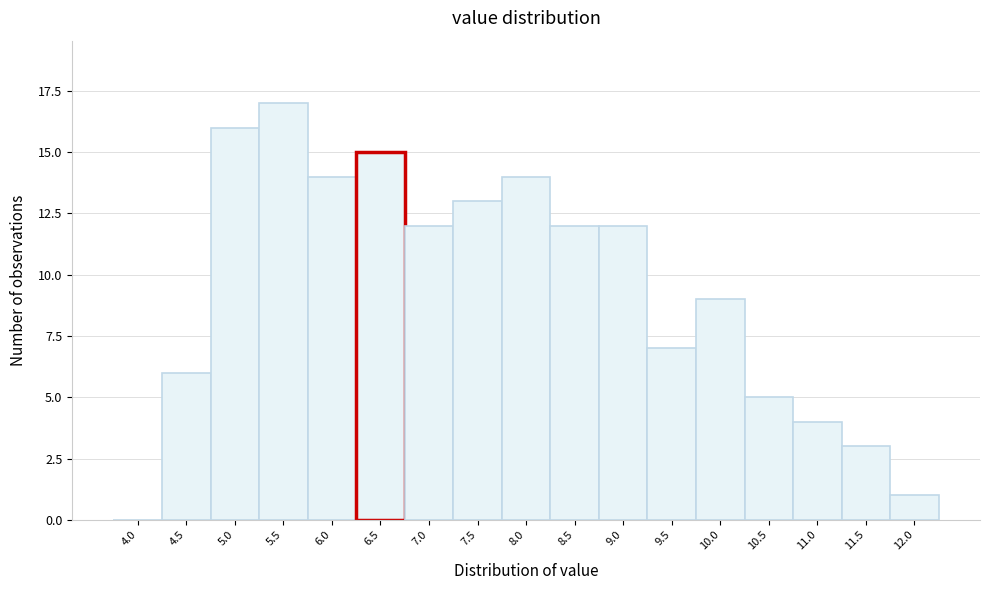

Reading left to right, what are all the values shown in this chart?

4.0=0	4.5=6	5.0=16	5.5=17	6.0=14	6.5=15	7.0=12	7.5=13	8.0=14	8.5=12	9.0=12	9.5=7	10.0=9	10.5=5	11.0=4	11.5=3	12.0=1